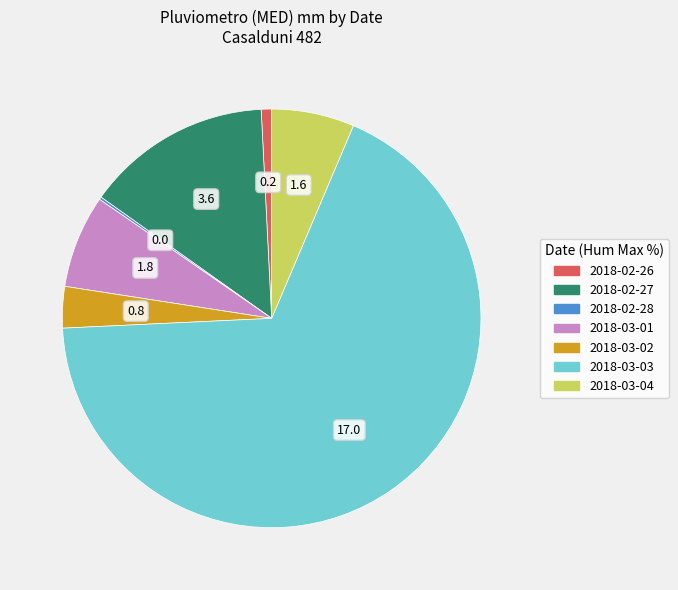

Which slice represents more than half of the pie?

2018-03-03